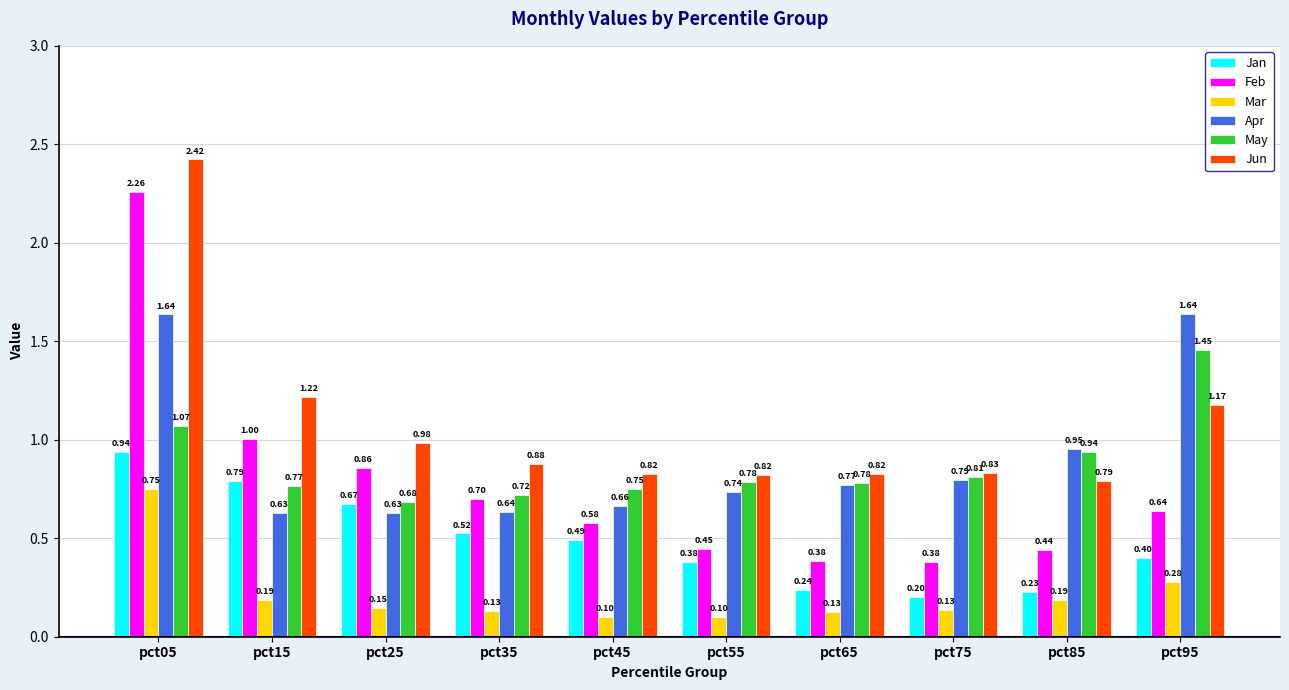

List the series in order of their peak value, lowest first.

Mar, Jan, May, Apr, Feb, Jun